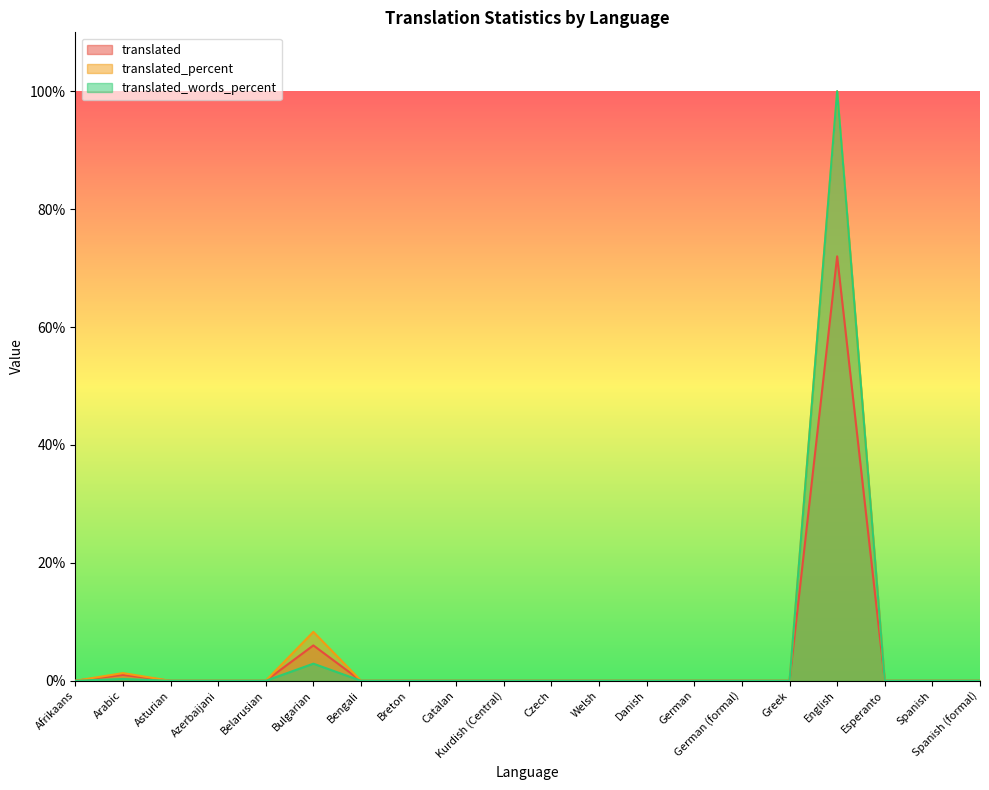

At which label is translated_percent closest to 50?

Bulgarian